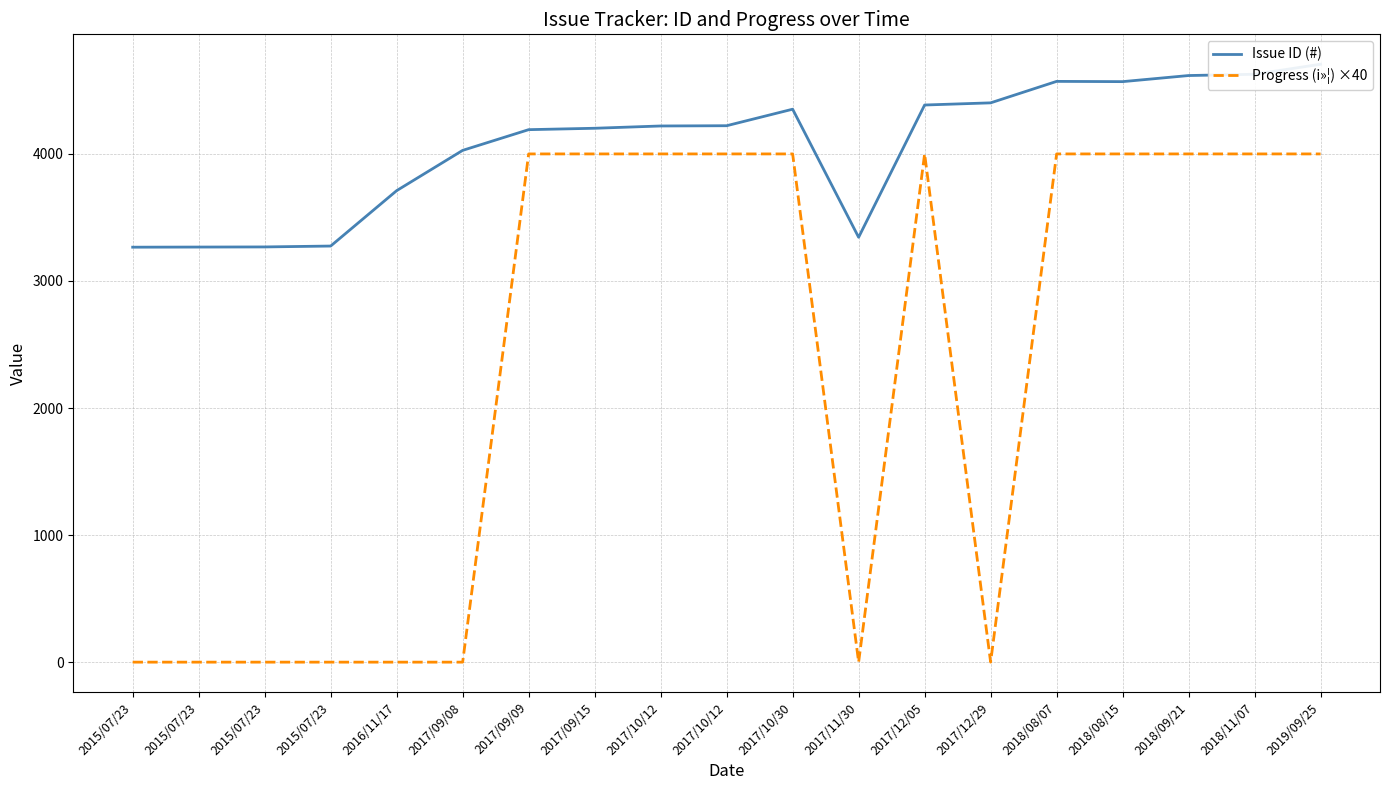

The value of Issue ID (#) at 2018/09/21 is 7381. True or false?

False